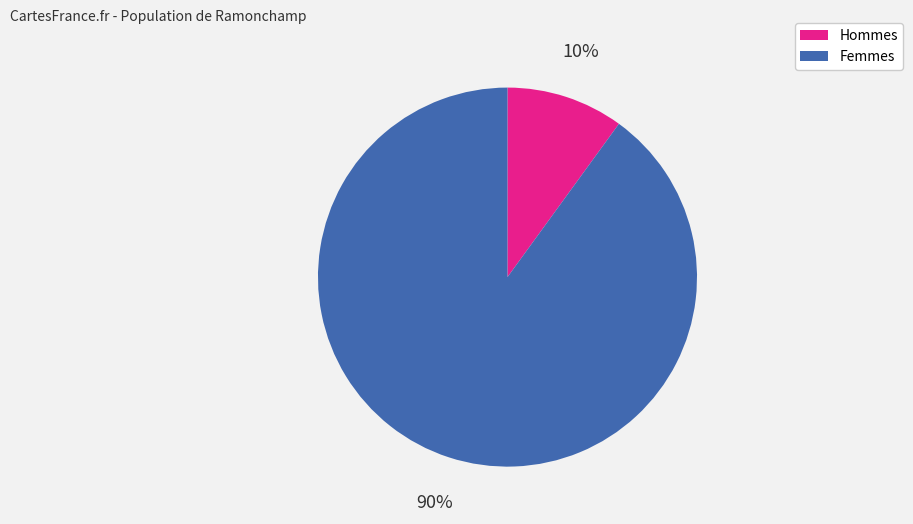

Do Hommes and Femmes together represent more than half of the pie?

Yes